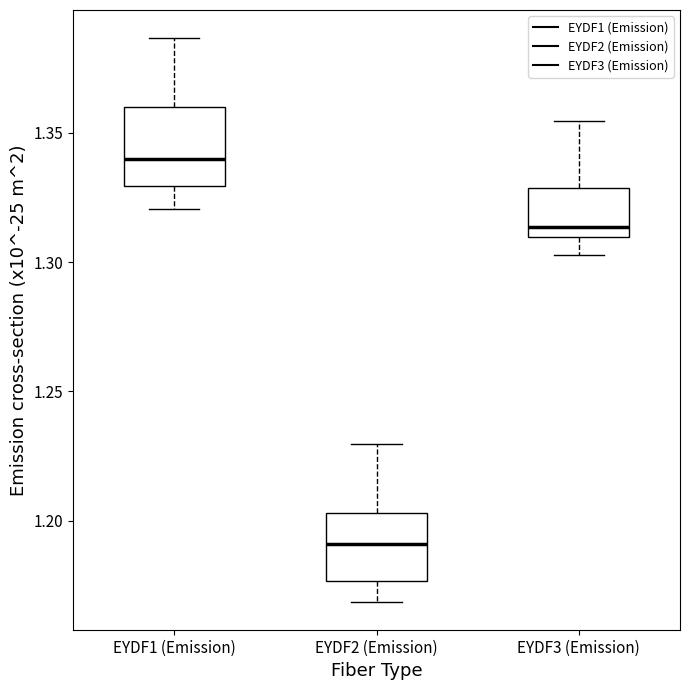

Reading left to right, transcribe this box plot: for each box, give where its median line is, the range the box spans, and where its two whiskers end, as read against the y-axis. The values are not printed on the chart, so give them approximately, as read against the axis.

EYDF1 (Emission): median 1.340, box 1.330 to 1.360, whiskers 1.320 to 1.385
EYDF2 (Emission): median 1.190, box 1.175 to 1.205, whiskers 1.170 to 1.230
EYDF3 (Emission): median 1.315, box 1.310 to 1.330, whiskers 1.305 to 1.355